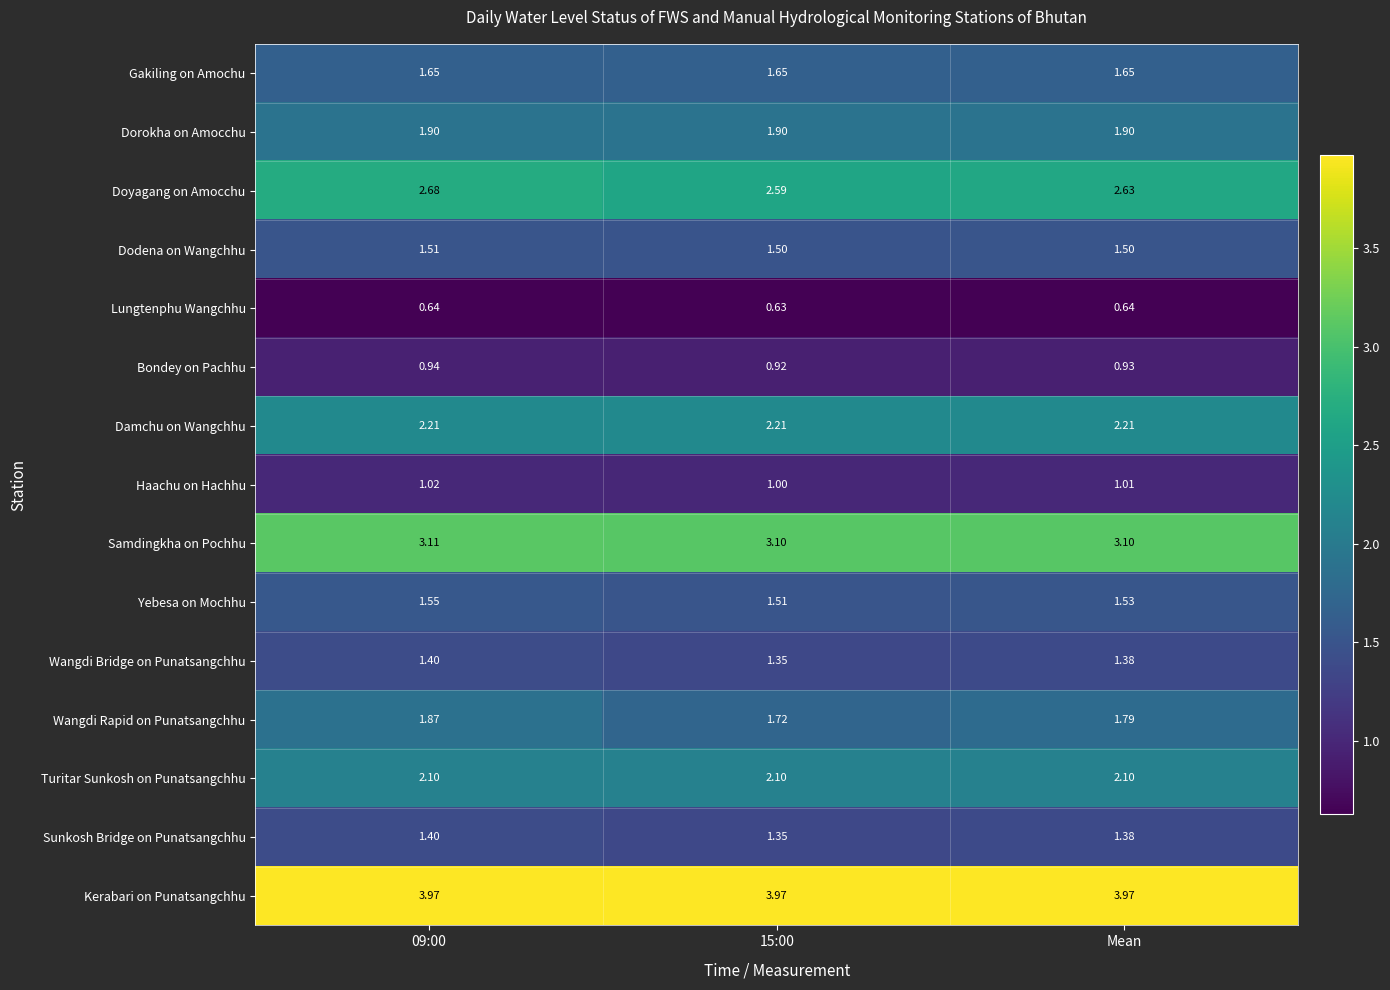

Which series has the largest range (max minus min)?

Wangdi Rapid on Punatsangchhu